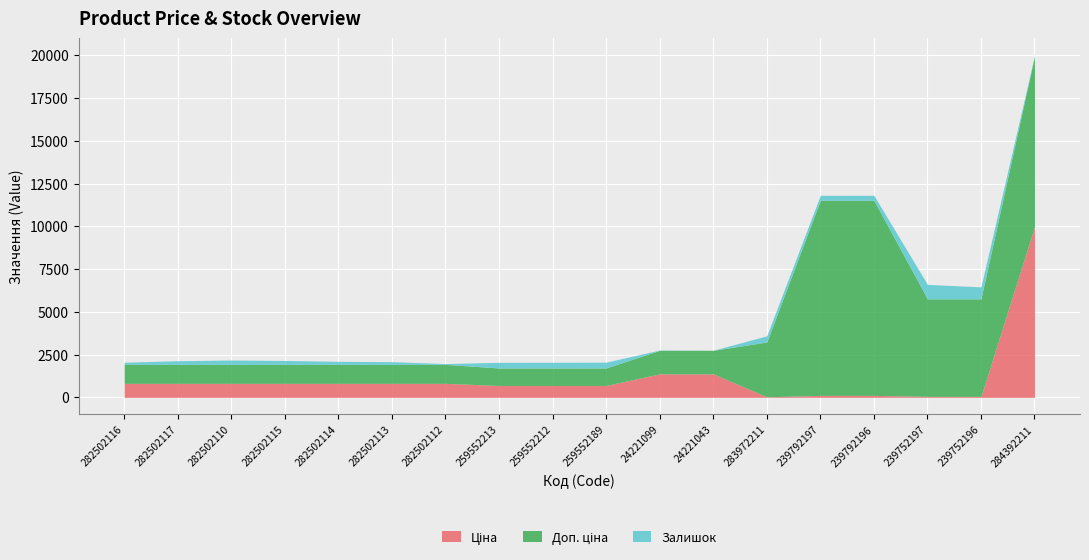

What is the difference between the second highest and second lowest values in the Ціна series?

1318.4